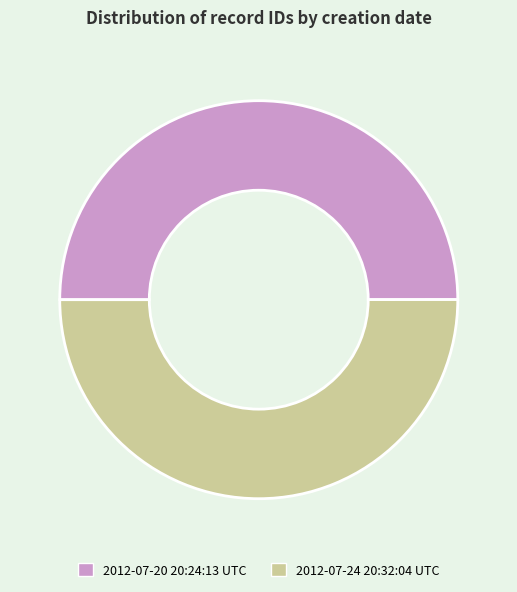

Approximately how many times larger is the value at 2012-07-24 20:32:04 UTC compared to 2012-07-20 20:24:13 UTC?

1.0